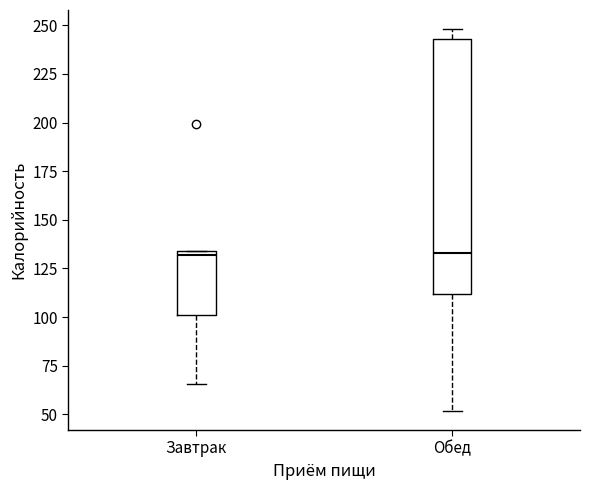

Which box is the tallest, from its lower edge to its upper edge?

Обед